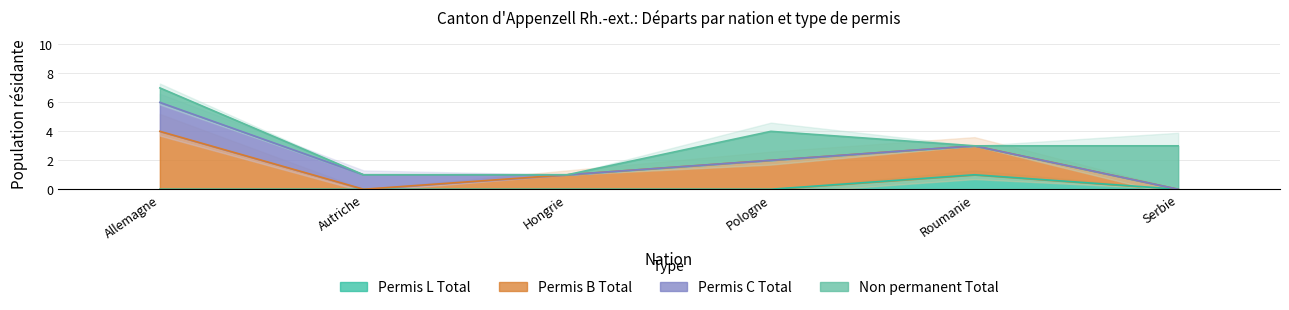

Where is the first local minimum for Non permanent Total?

Roumanie